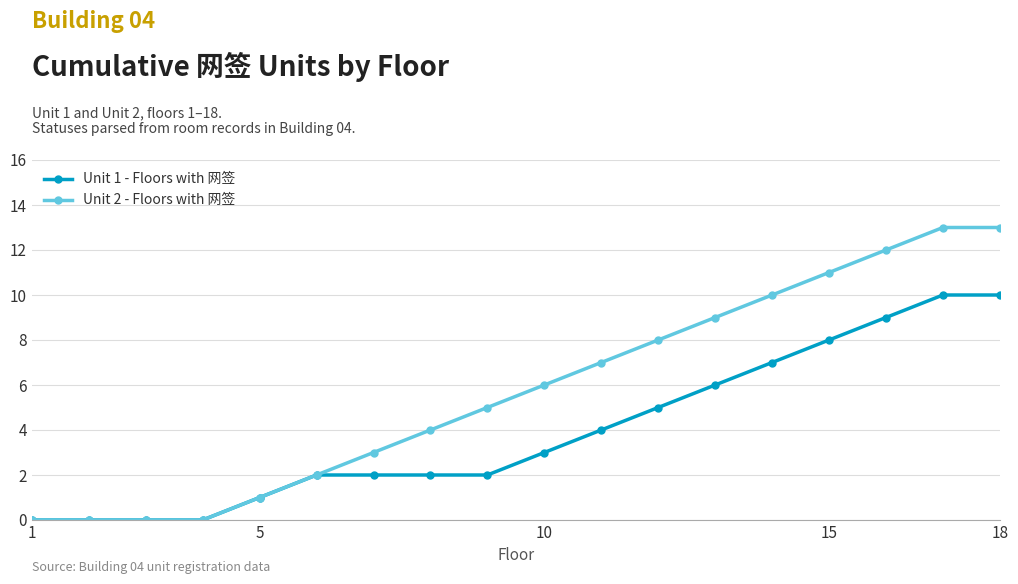

Which series has the widest spread of values?

Unit 2 - Floors with 网签